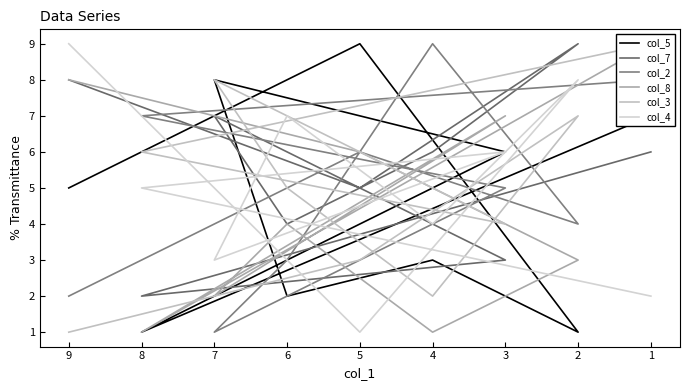

Where is the first local maximum for col_2?

5